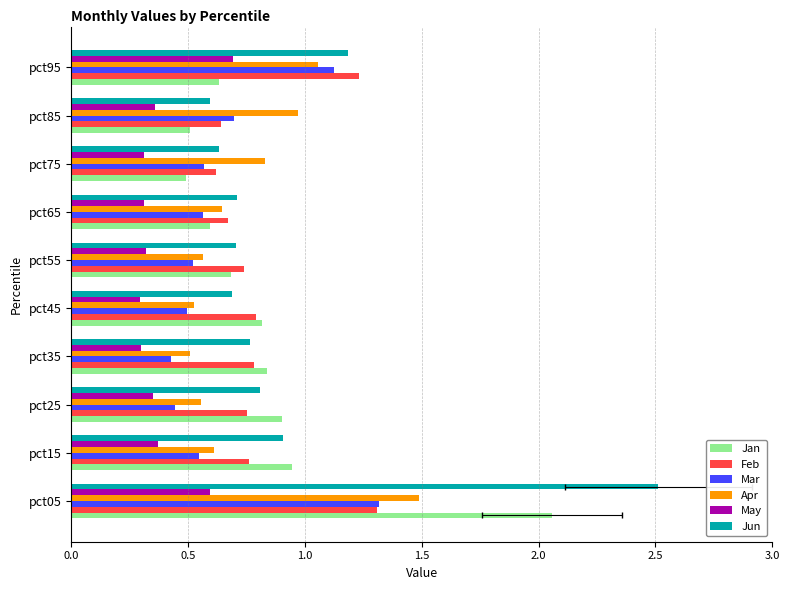

Rank the series at pct75 from highest to lowest value.

Apr, Jun, Feb, Mar, Jan, May